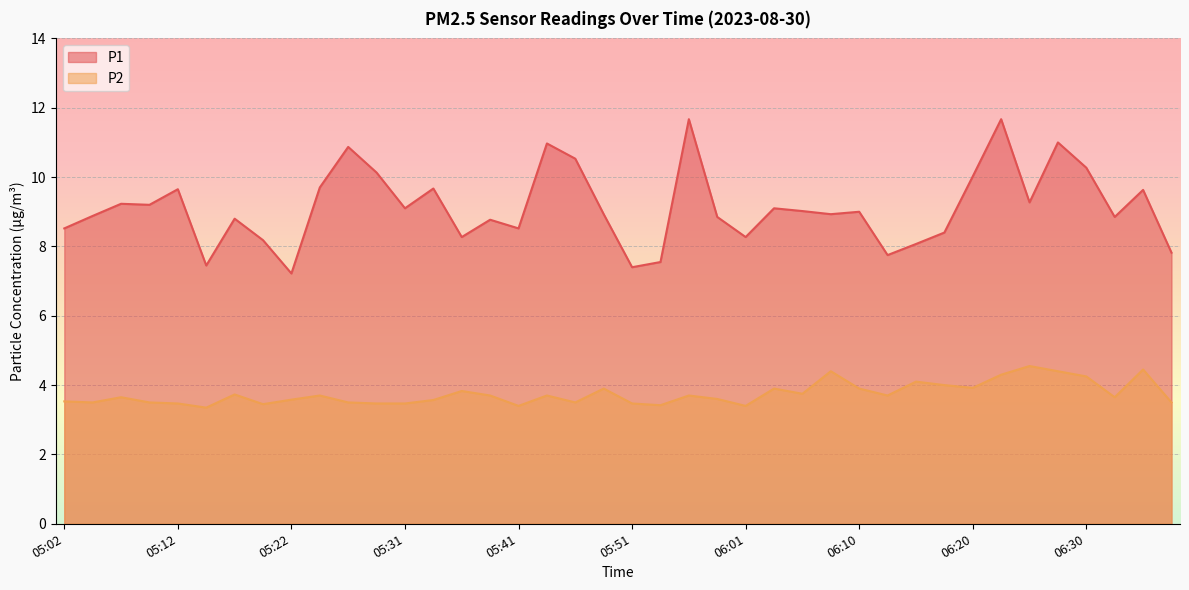

Count the number of data series in this chart.

2